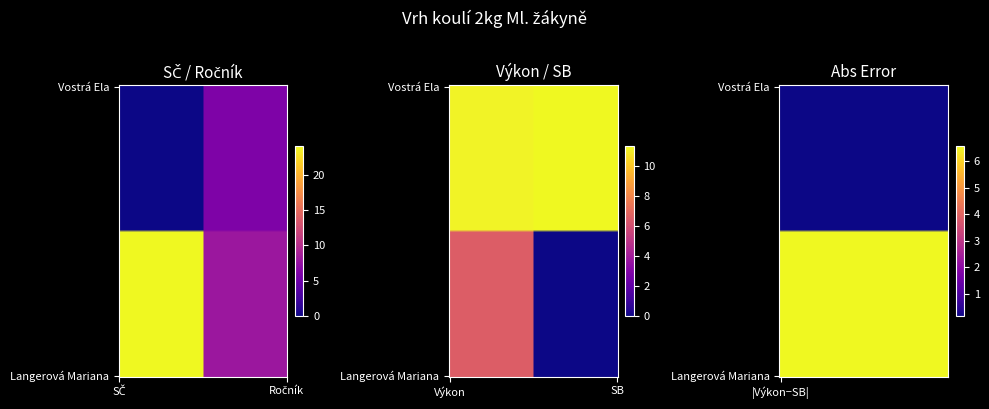

Reading left to right, list all the values displayed in this chart.

Vostrá Ela: 0.0	6.0	11.2	11.3
Langerová Mariana: 24.0	8.0	6.6	0.0